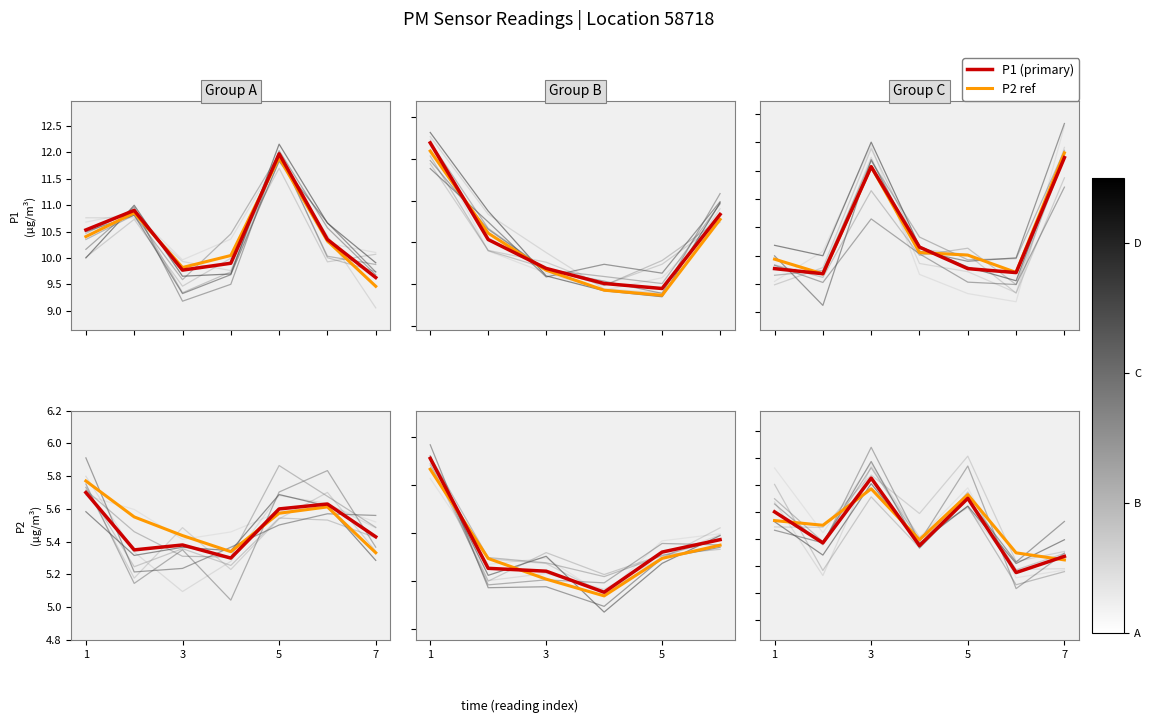

What is the difference between the maximum and minimum values in the P2 ref series?

0.4